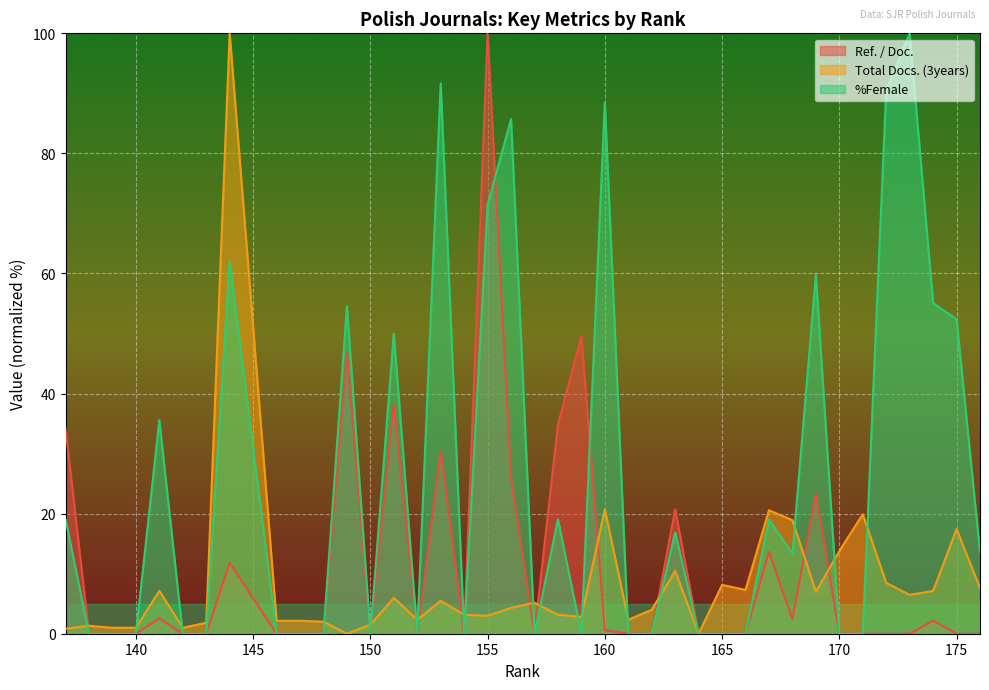

Which category has the highest value across all series?

155